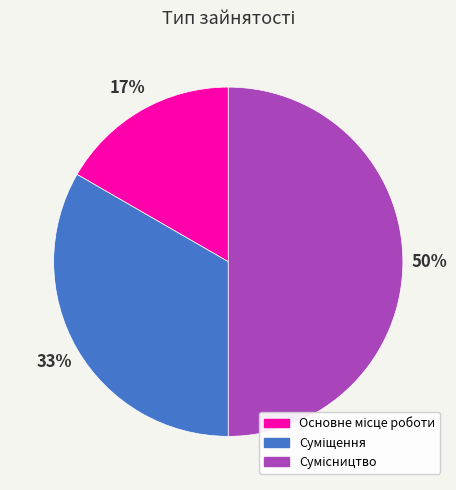

To the nearest percent, what is the average slice percentage?

33%